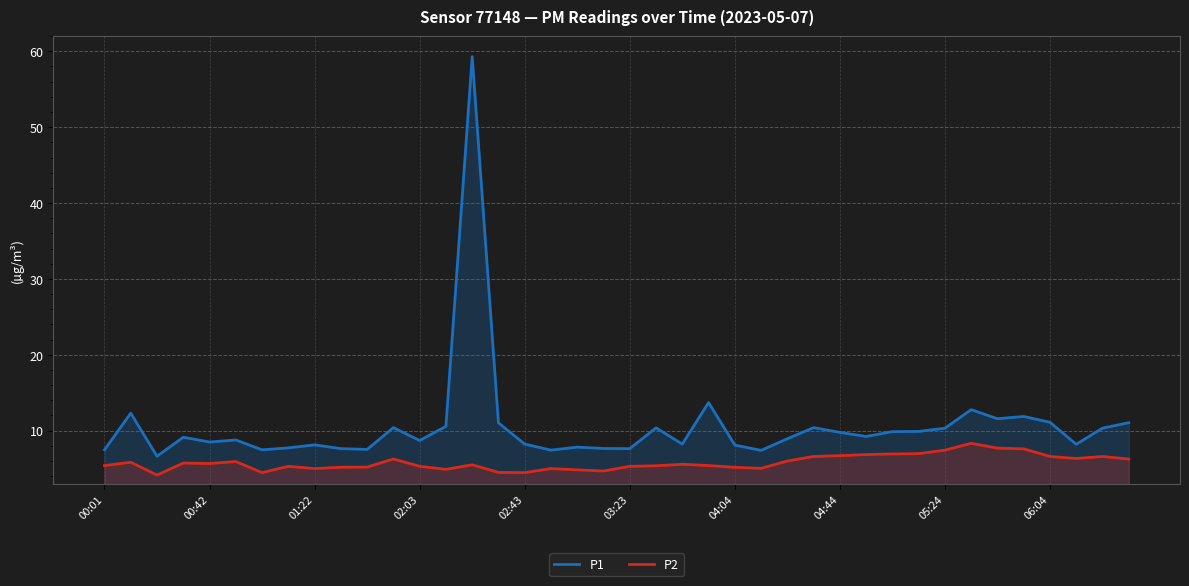

True or false: P2 has a value of 4.9 at 13.

True